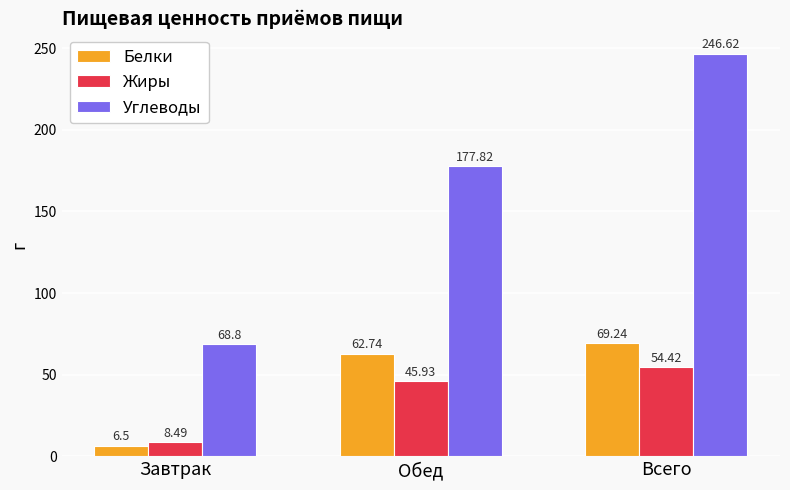

What is the highest value of the Белки series?

69.2